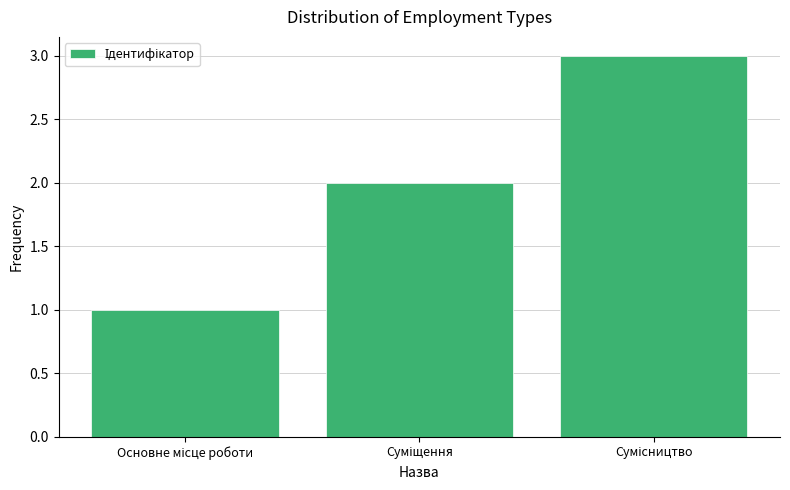

What is the value of the 1st bar from the left?

1